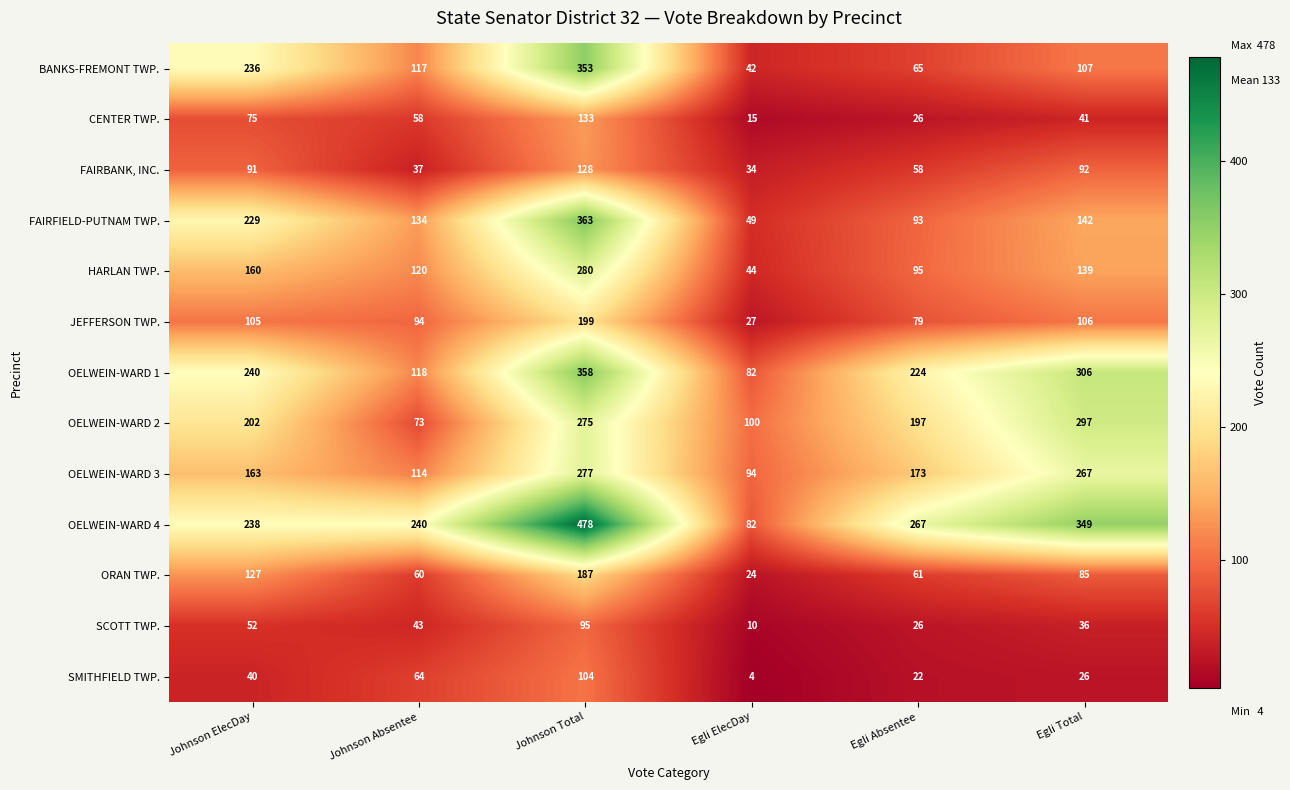

Which series changed the most between Egli ElecDay and Egli Absentee?

OELWEIN-WARD 4